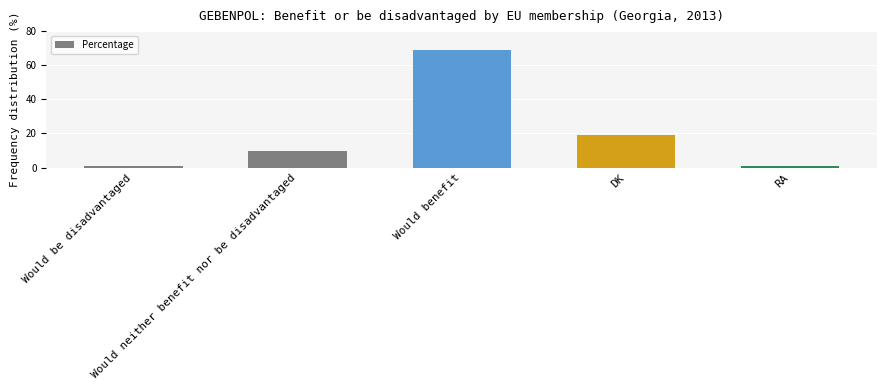

What is the greatest value displayed?

69